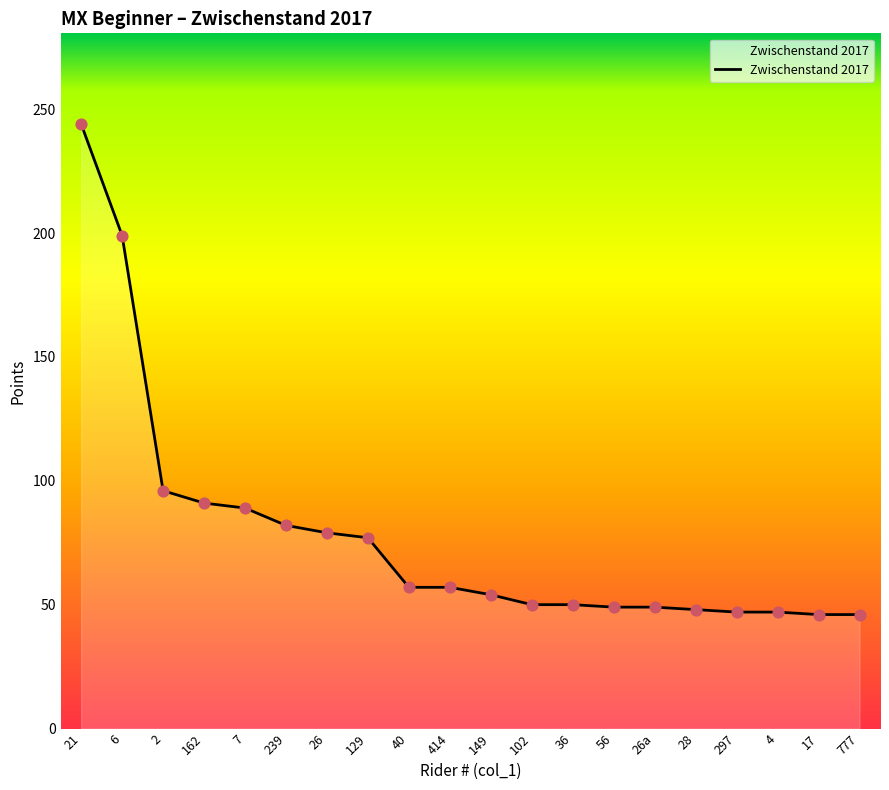

Which has a higher value, 239 or 2?

2